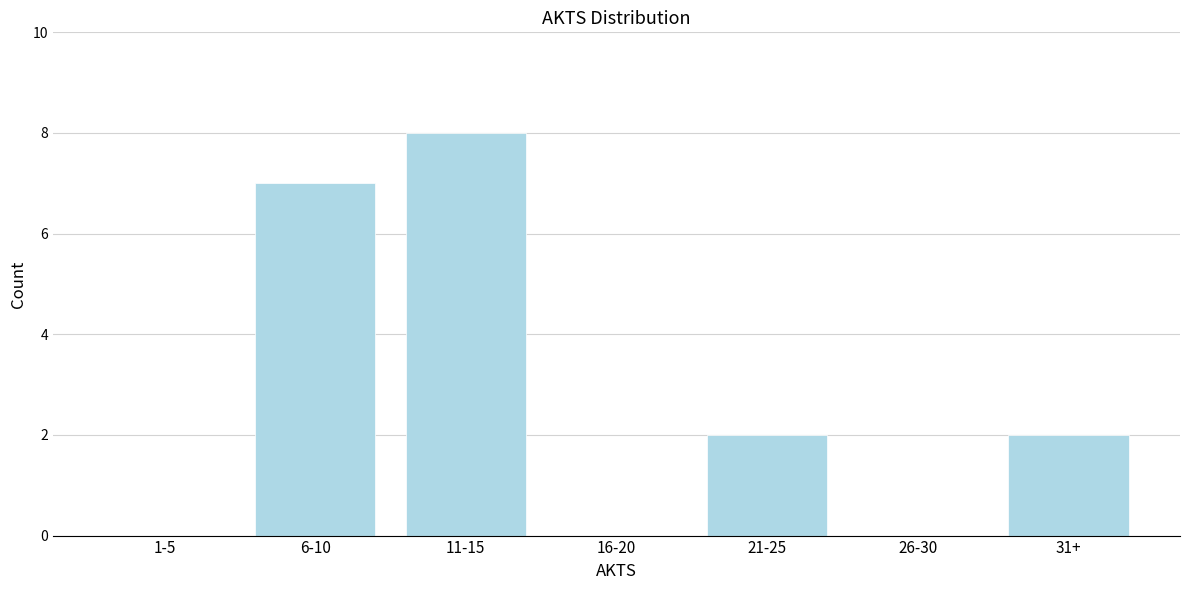

Reading left to right, list all the values displayed in this chart.

1-5=0	6-10=7	11-15=8	16-20=0	21-25=2	26-30=0	31+=2